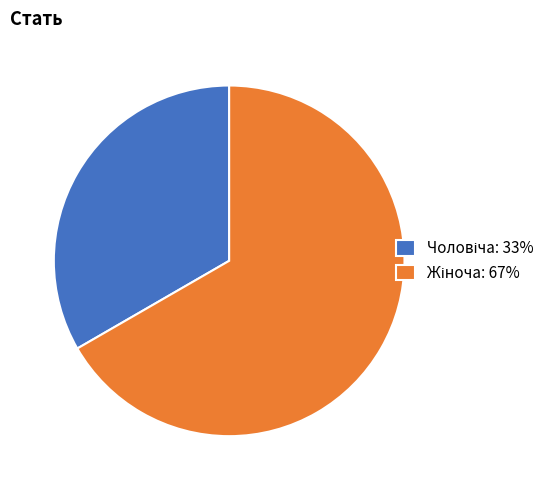

Is there a majority slice in this chart?

Yes